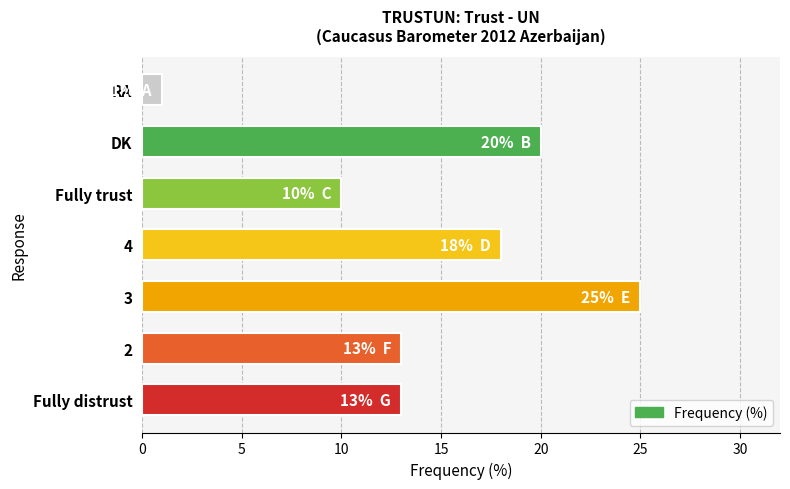

Is it true that the value at 3 is 34?

False